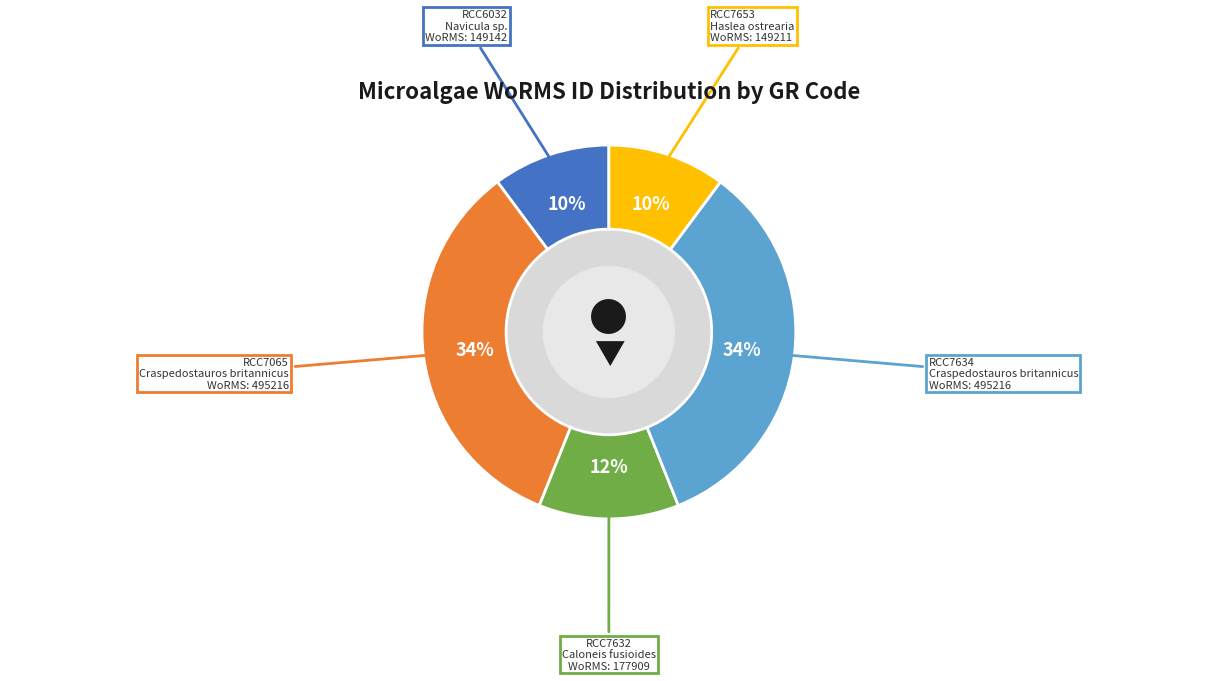

To the nearest percent, what percentage of the pie is RCC6032?

10%